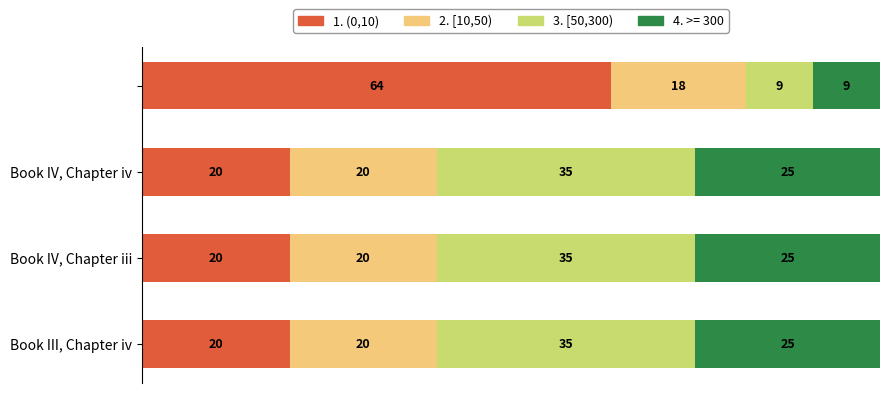

What is the maximum value for 1. (0,10)?

63.6